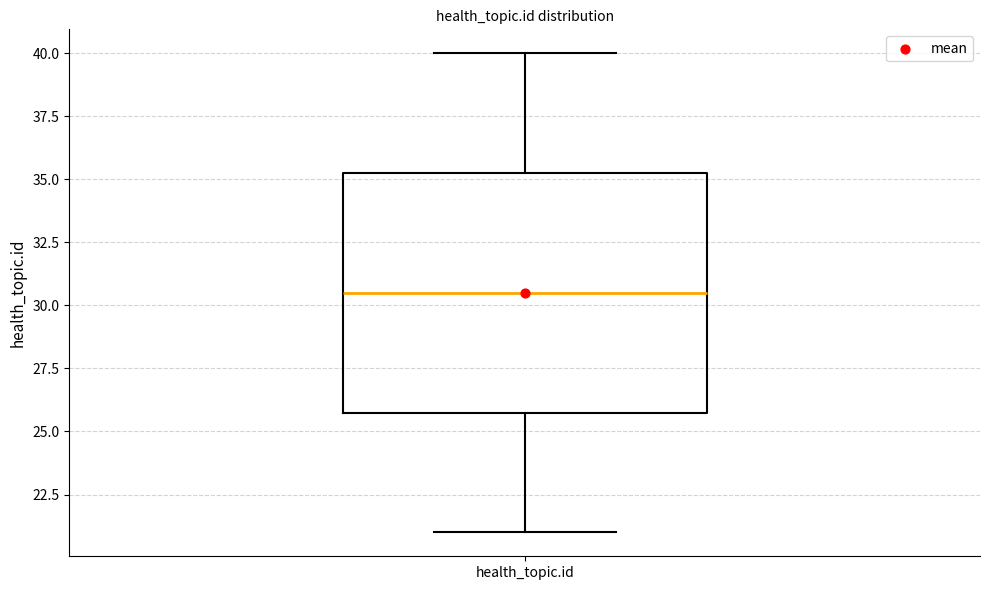

Read this box plot against the y-axis: the position of the median line, the range covered by the box, and the ends of both whiskers. The values are not printed on the chart, so give them approximately, as read against the axis.

median 30.5, box 26.0 to 35.5, whiskers 21.0 to 40.0